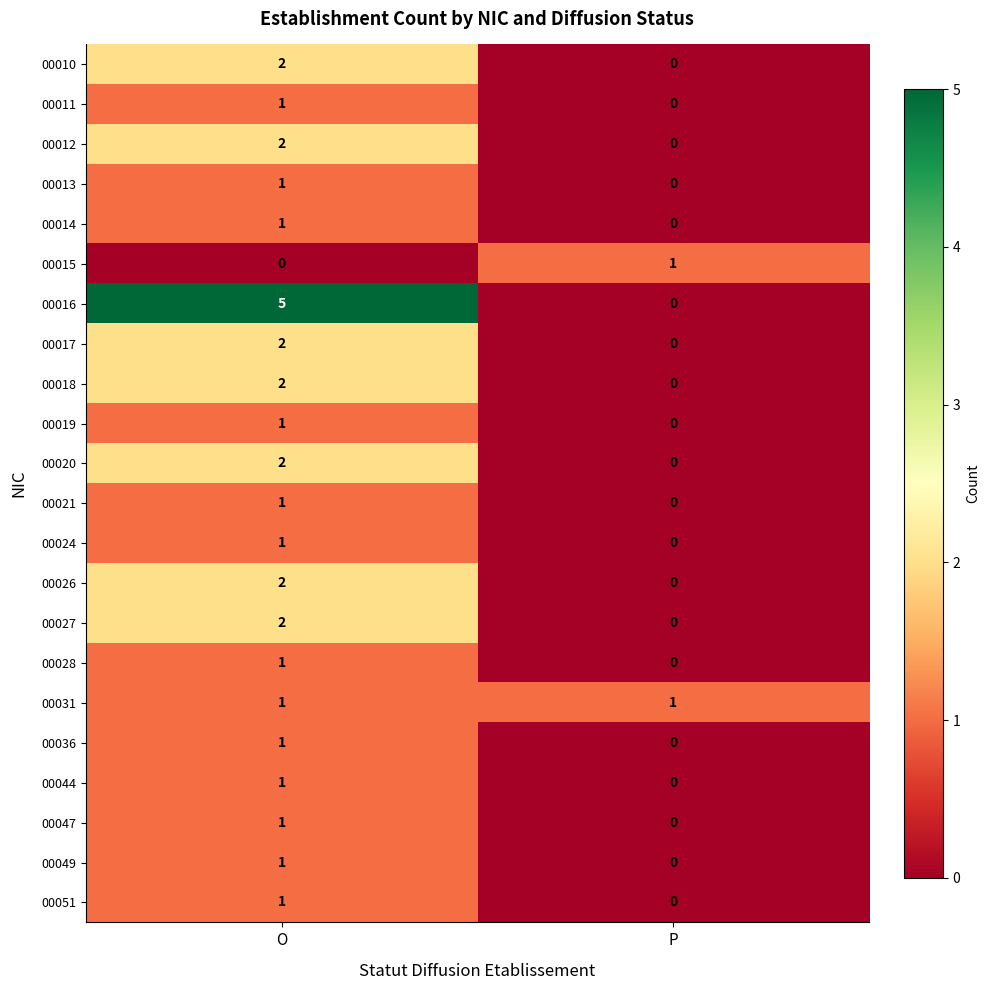

What is the total value across all series at O?

32